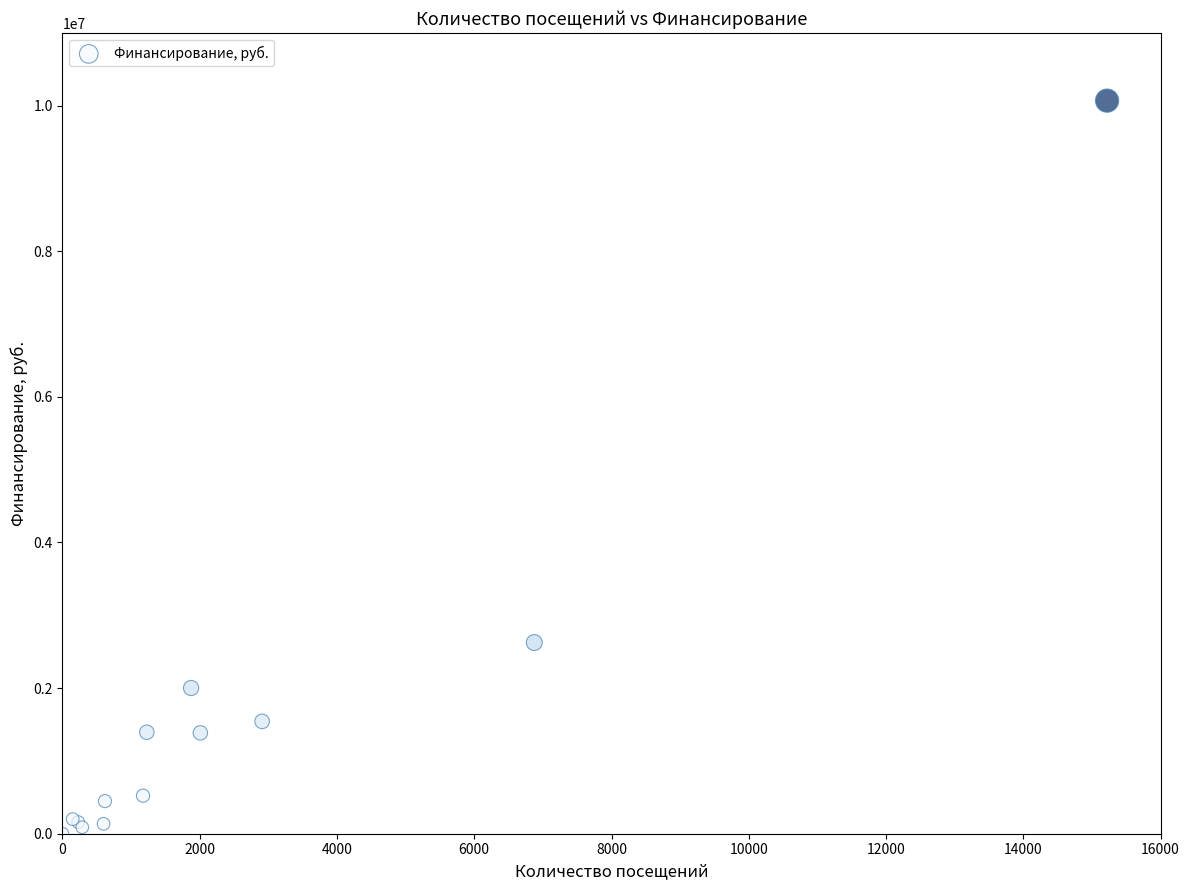

What Y value in the scatter plot is closest to 5034987?

2625438